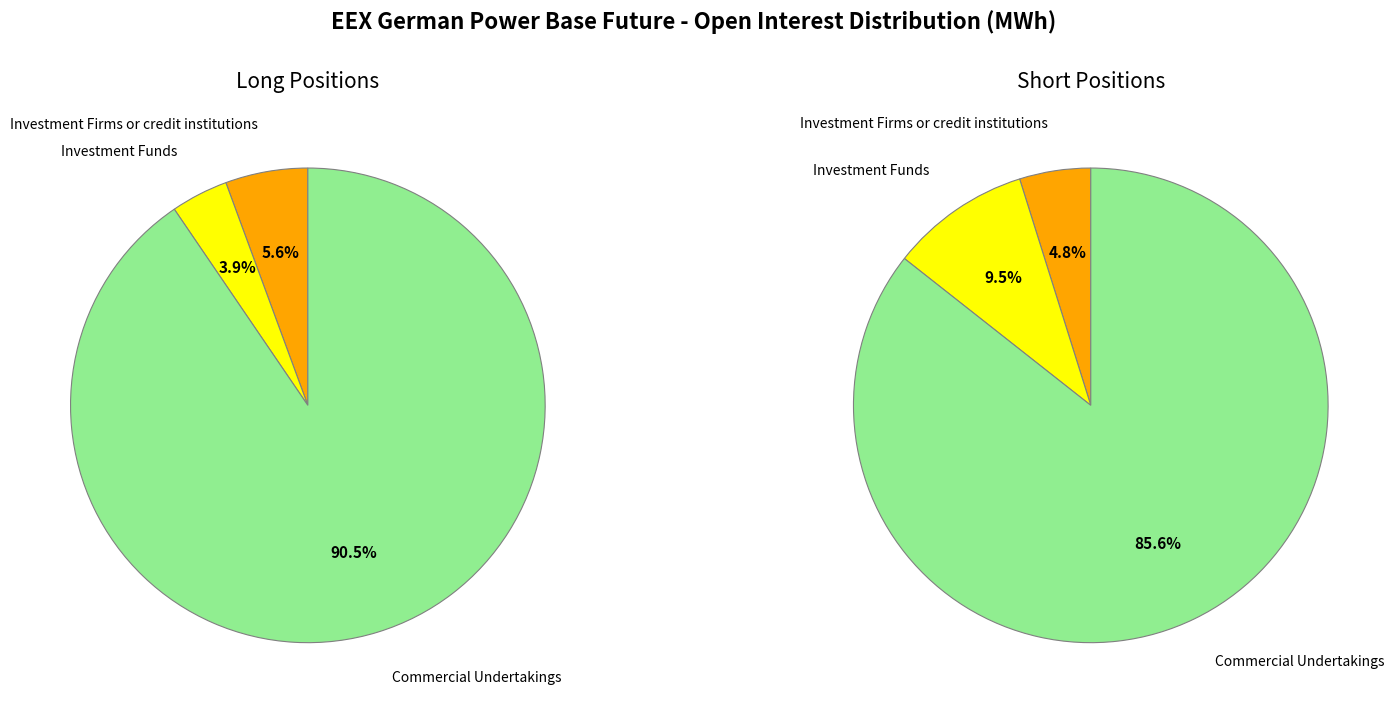

Between Investment Funds and Commercial Undertakings, which series saw the biggest shift?

Long